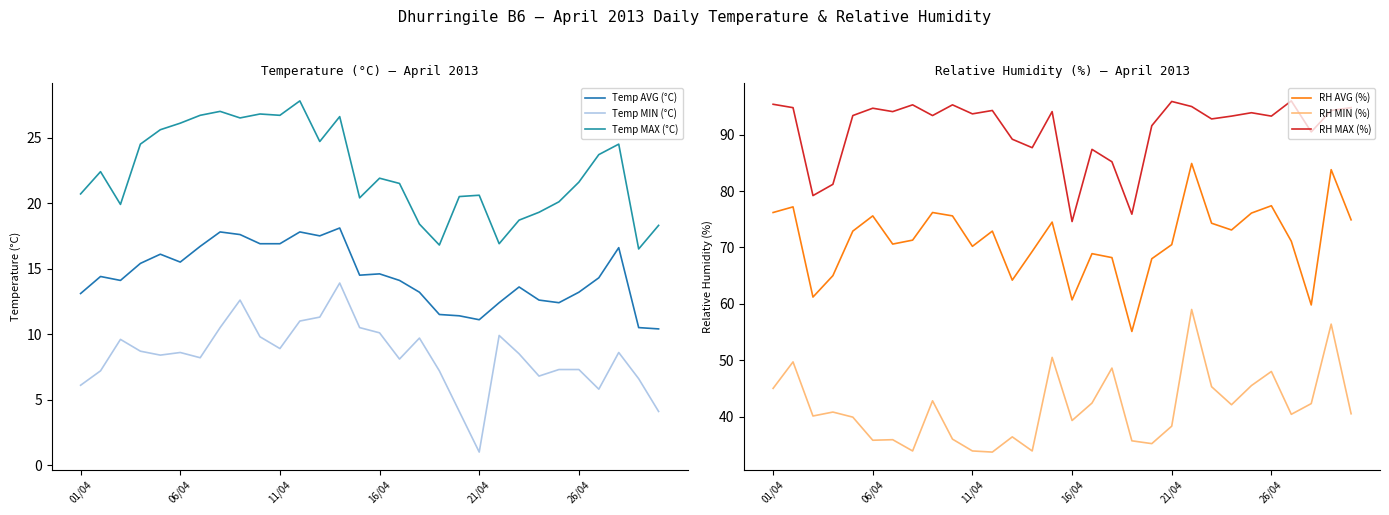

True or false: Temp MIN (°C) and RH AVG (%) intersect in this chart.

False